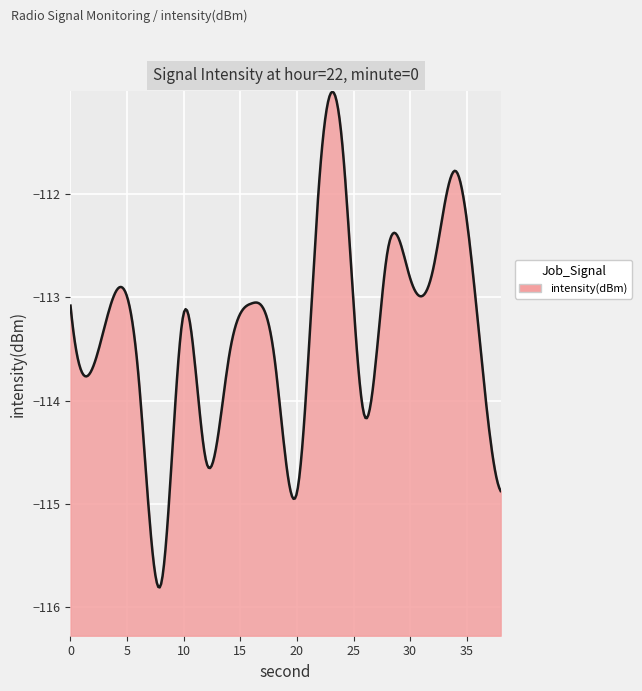

What is the value of the 9th point from the left?

-113.1